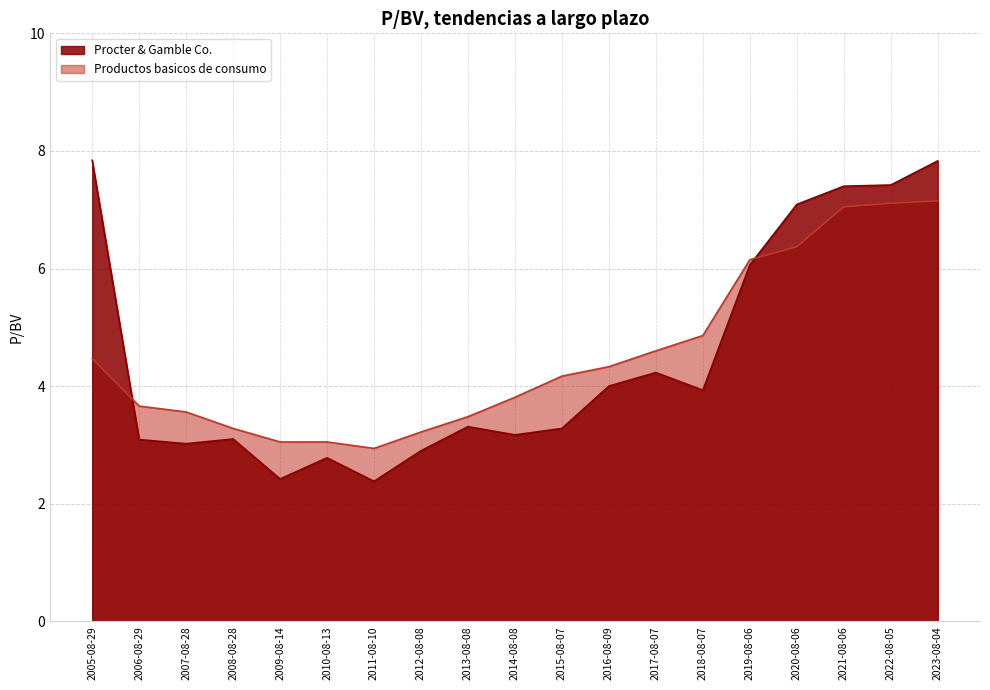

What is the label of the 9th point from the right?

2015-08-07